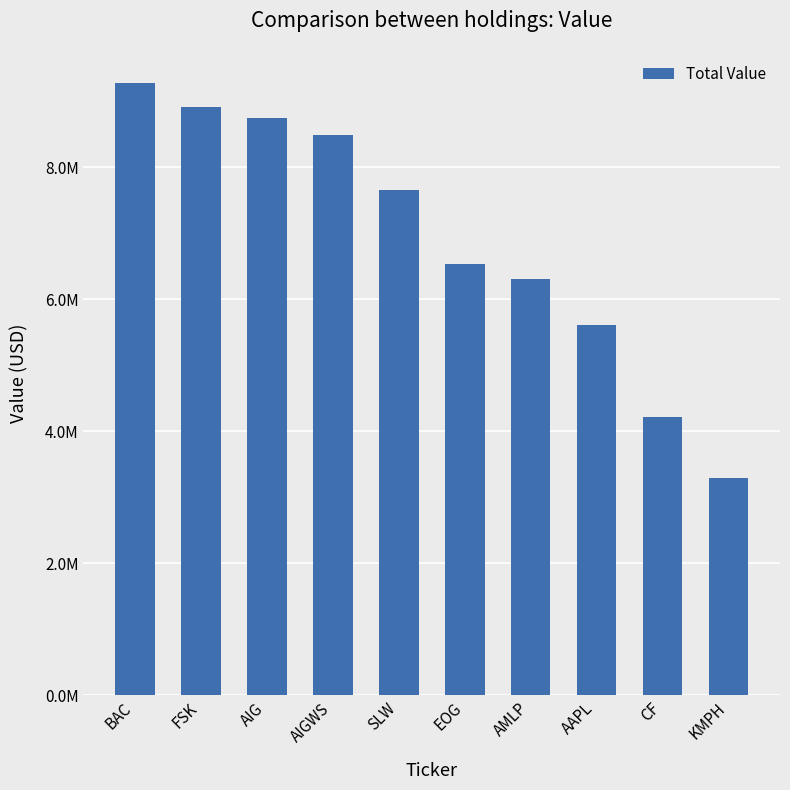

Which label corresponds to the largest value in the chart?

BAC